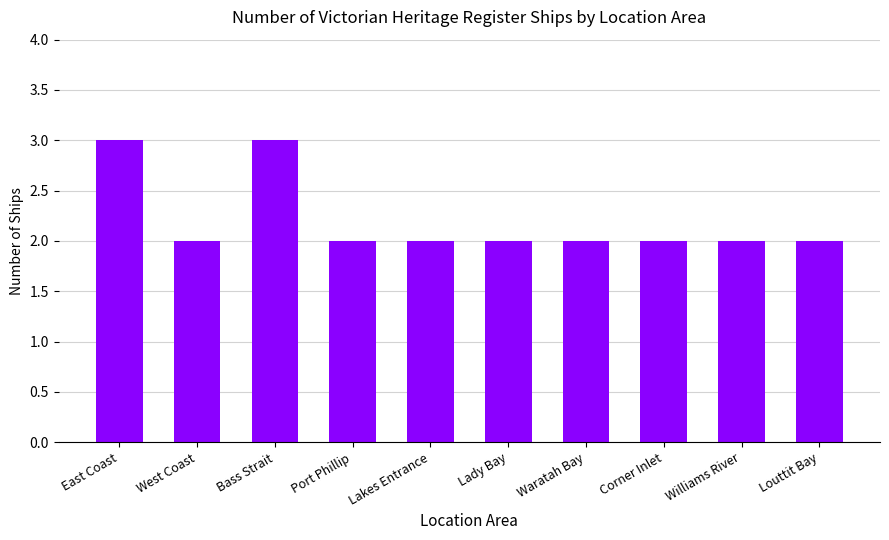

What is the average value?

2